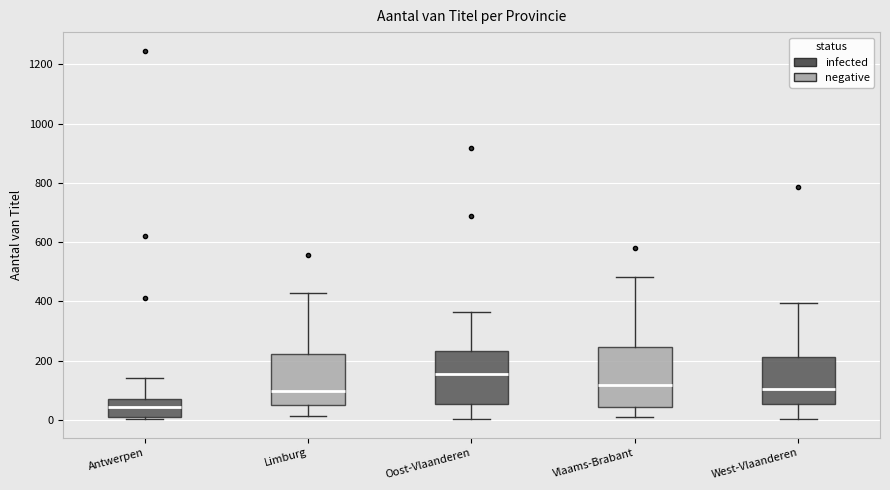

Reading left to right, read every box against the y-axis: the position of its median line, the range the box covers, and the ends of its whiskers. The values are not printed on the chart, so give them approximately, as read against the axis.

Antwerpen: median 40, box 0 to 60, whiskers 0 (just below the box's lower edge) to 140
Limburg: median 100, box 60 to 220, whiskers 20 to 420
Oost-Vlaanderen: median 160, box 60 to 240, whiskers 0 to 360
Vlaams-Brabant: median 120, box 40 to 240, whiskers 20 to 480
West-Vlaanderen: median 100, box 60 to 220, whiskers 0 to 400